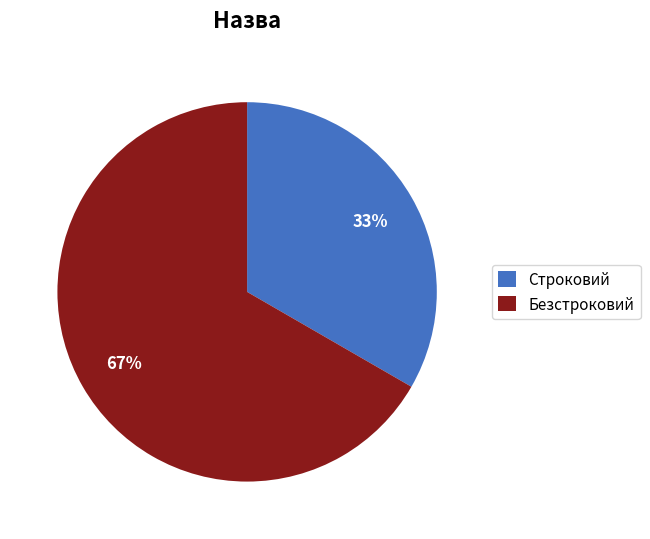

Is there any slice that represents more than half of the pie?

Yes